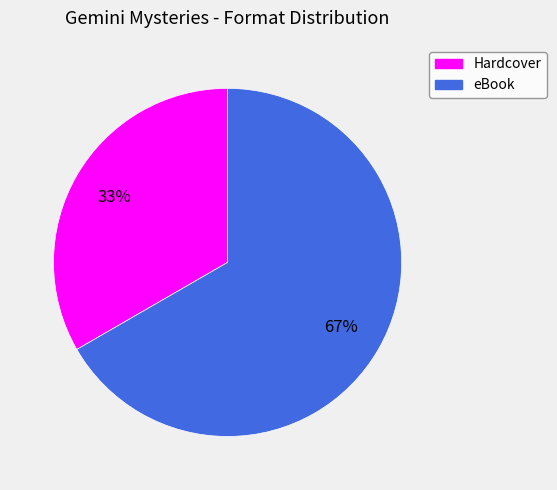

What is the ratio of the value at Hardcover to the value at eBook?

0.5